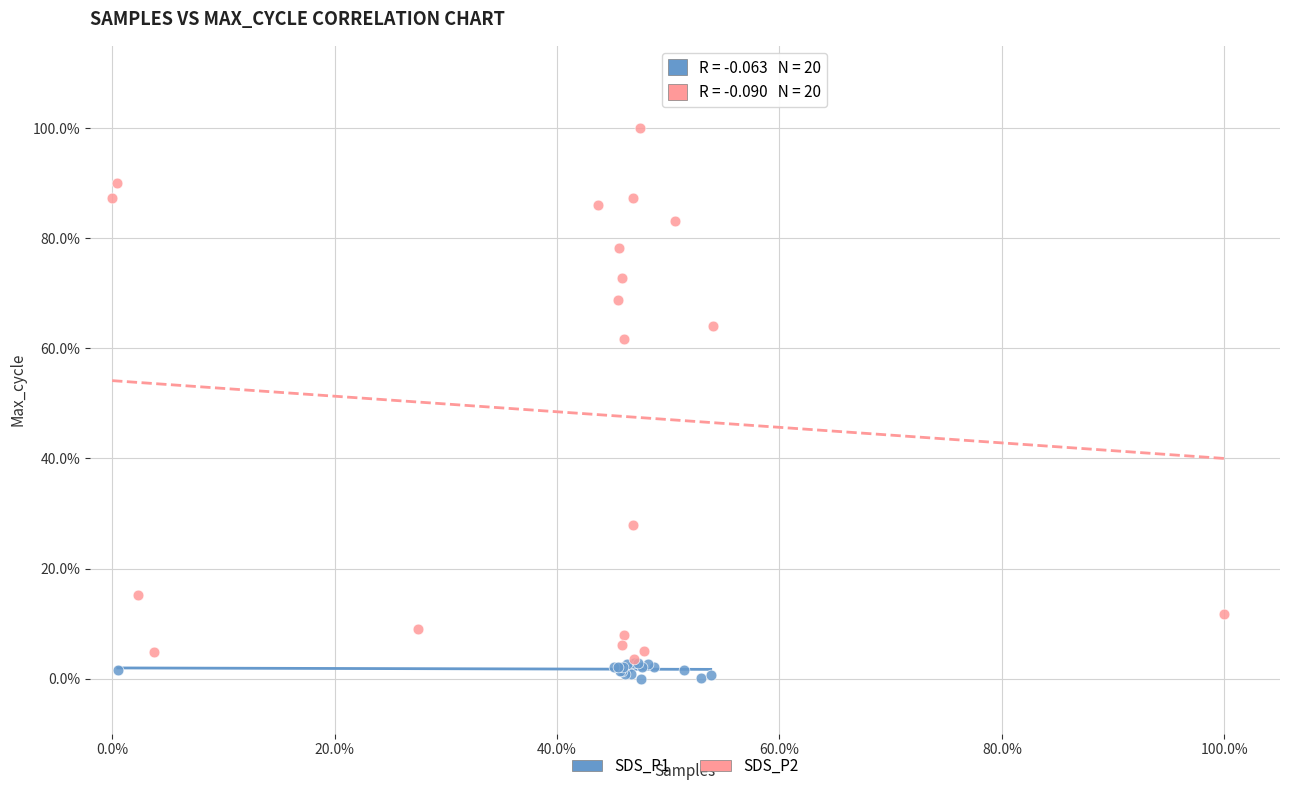

Which series has the largest Y range (max minus min)?

SDS_P2